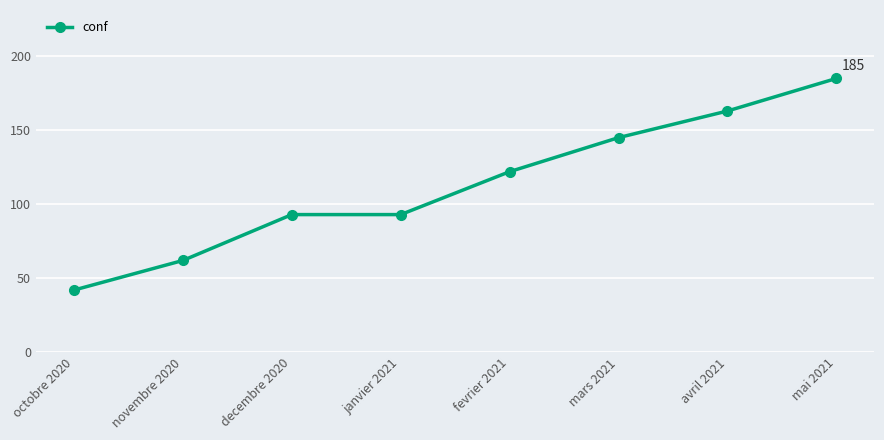

What is the greatest value displayed?

185